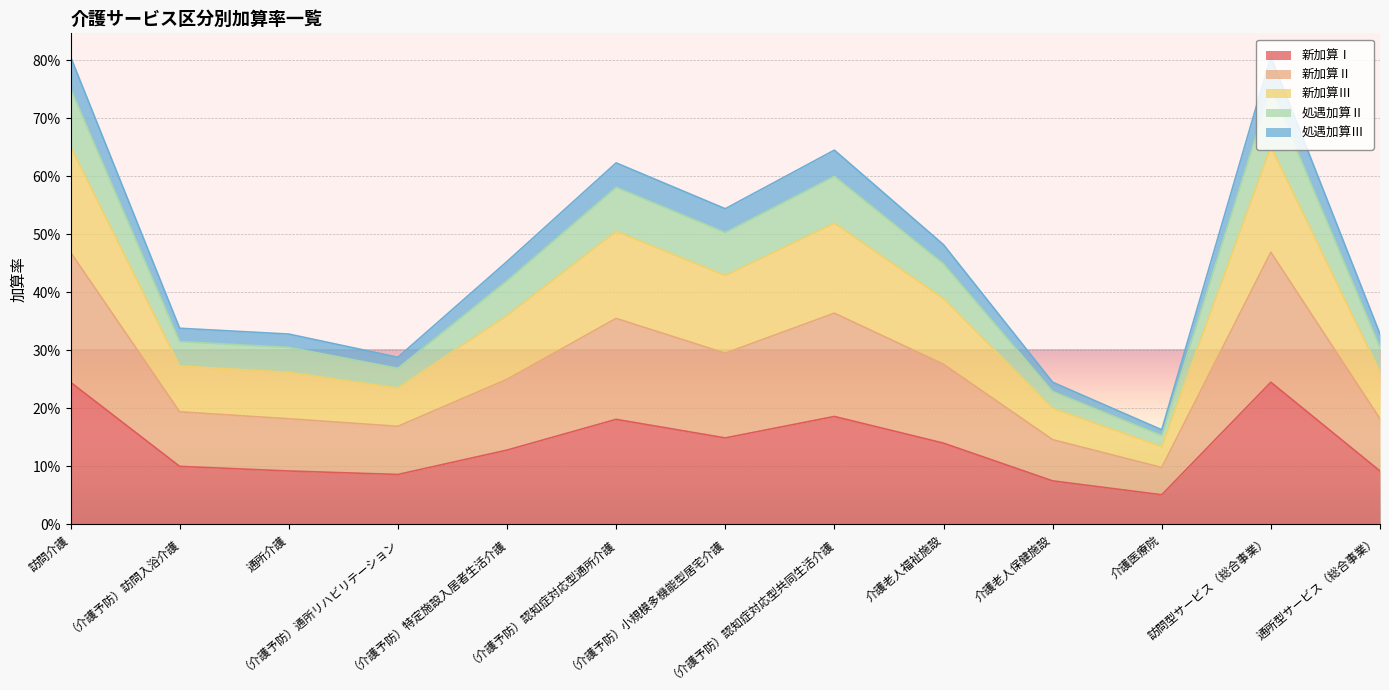

Which series changed the most between 通所介護 and 介護医療院?

新加算Ⅲ